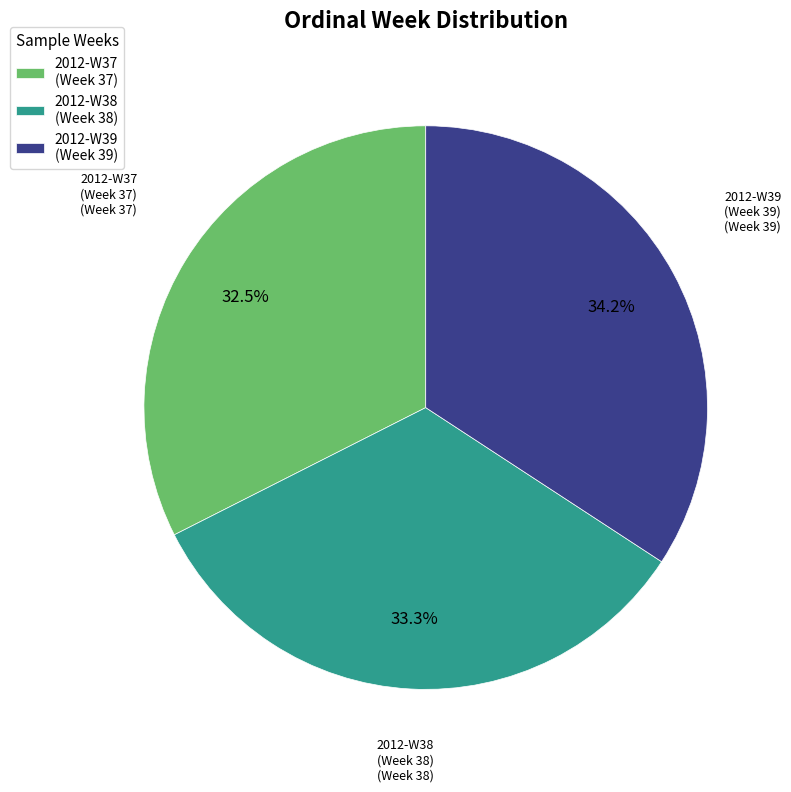

Which has a higher value, 2012-W38 (Week 38) or 2012-W39 (Week 39)?

2012-W39 (Week 39)